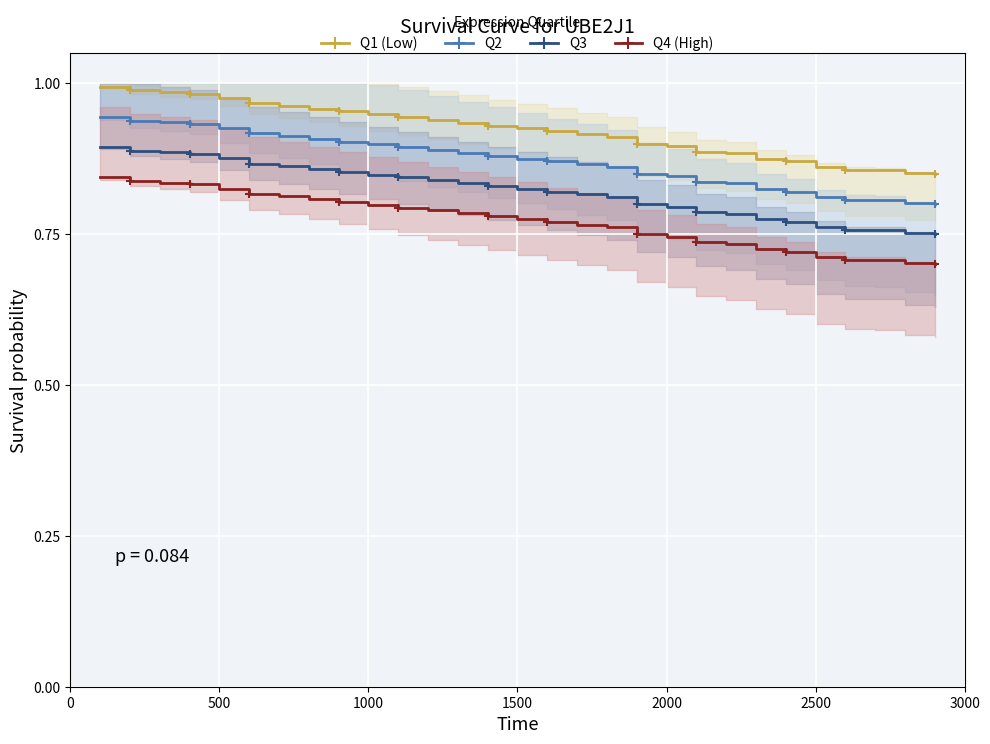

What is the smallest value displayed?

0.7